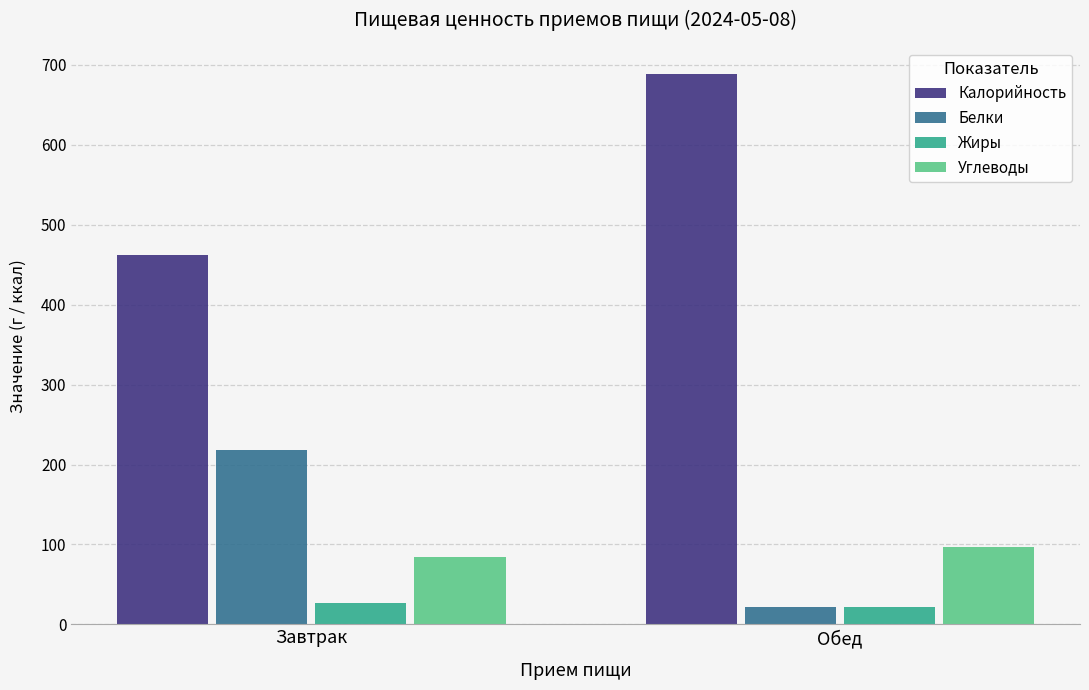

At how many categories does at least one series exceed 590?

1